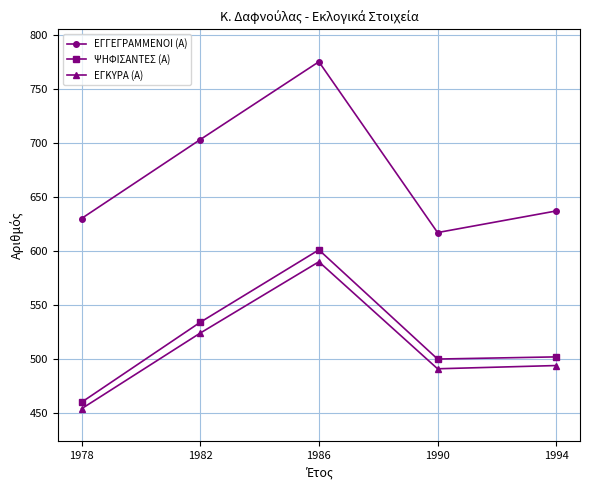

At how many categories does at least one series exceed 553?

5